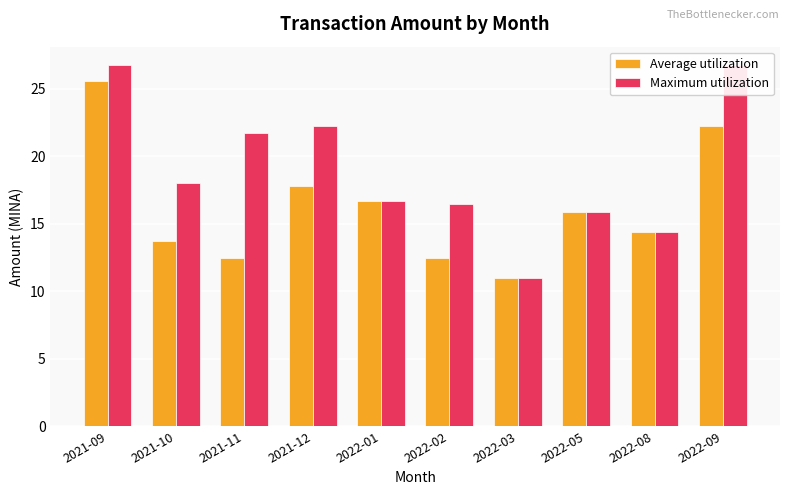

What are all the series names shown in the legend?

Average utilization, Maximum utilization